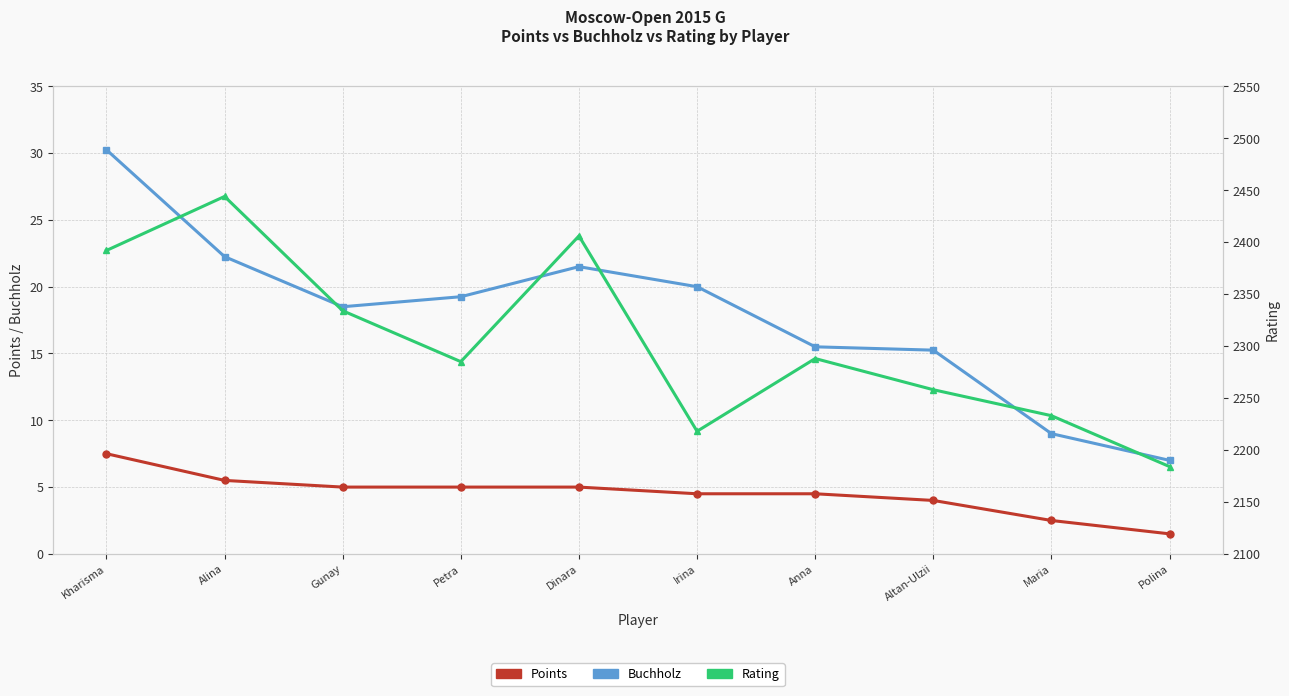

Which has a higher value, Maria or Alina?

Alina